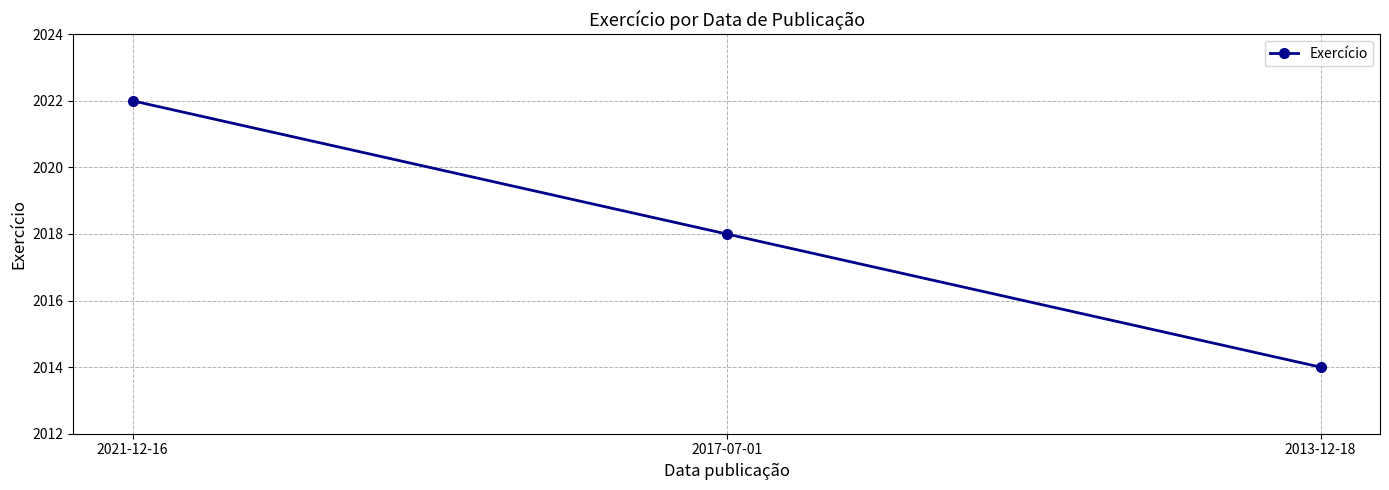

What is the maximum value shown in the chart?

2022